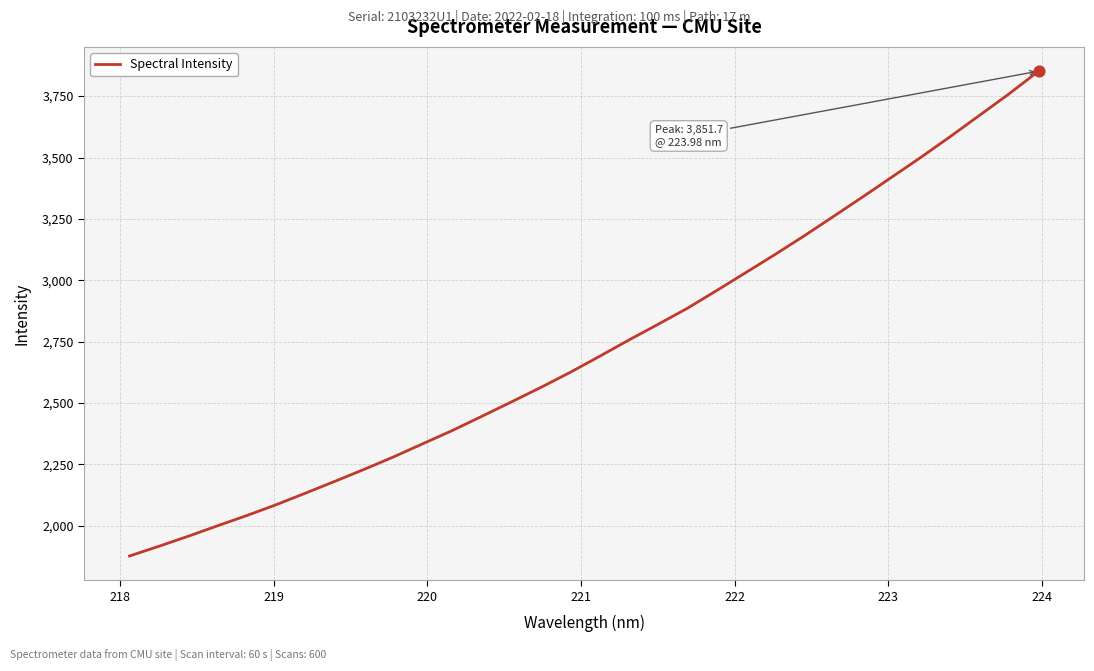

What is the greatest value displayed?

3851.7